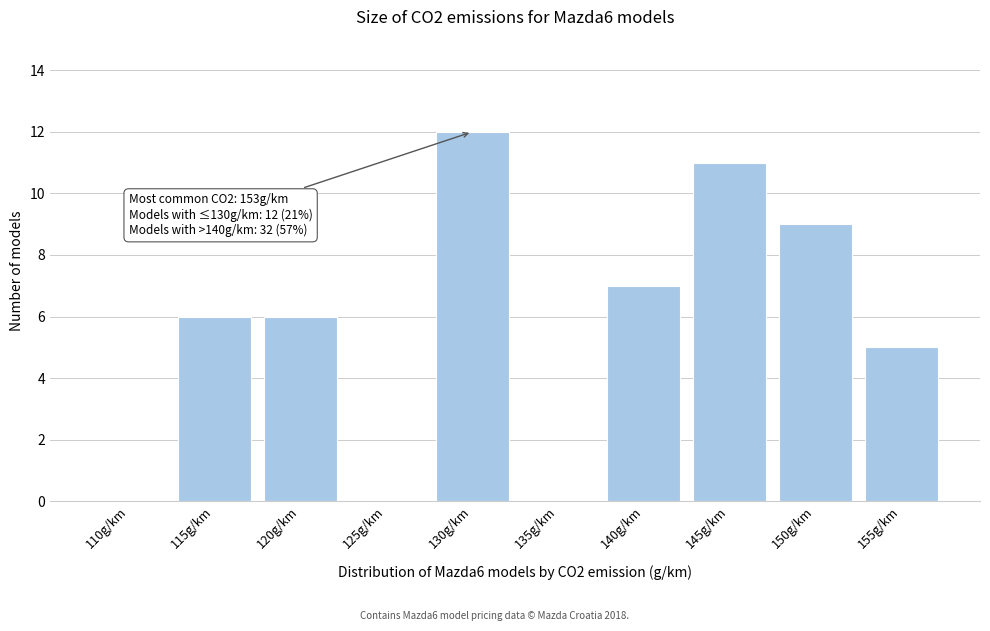

Reading left to right, extract all data points from this chart.

110g/km=0	115g/km=6	120g/km=6	125g/km=0	130g/km=12	135g/km=0	140g/km=7	145g/km=11	150g/km=9	155g/km=5